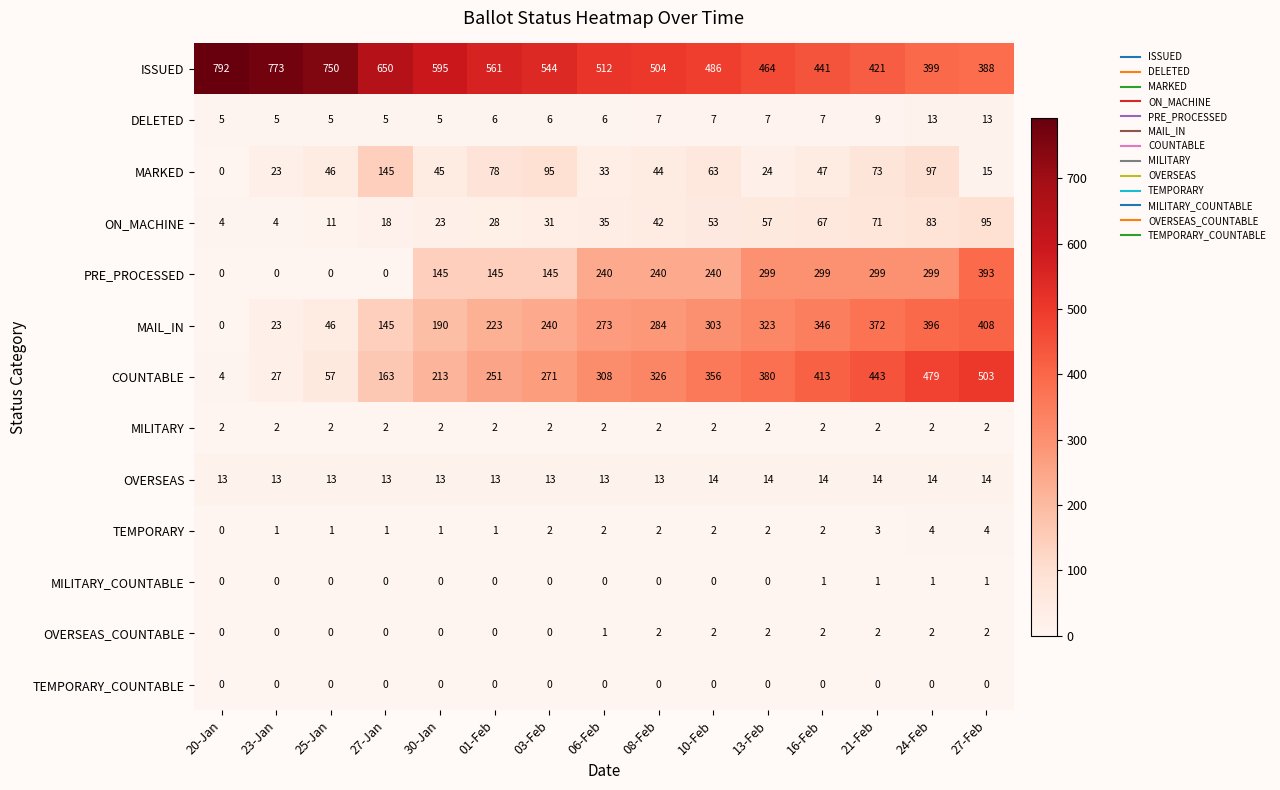

Which series has the largest range (max minus min)?

COUNTABLE